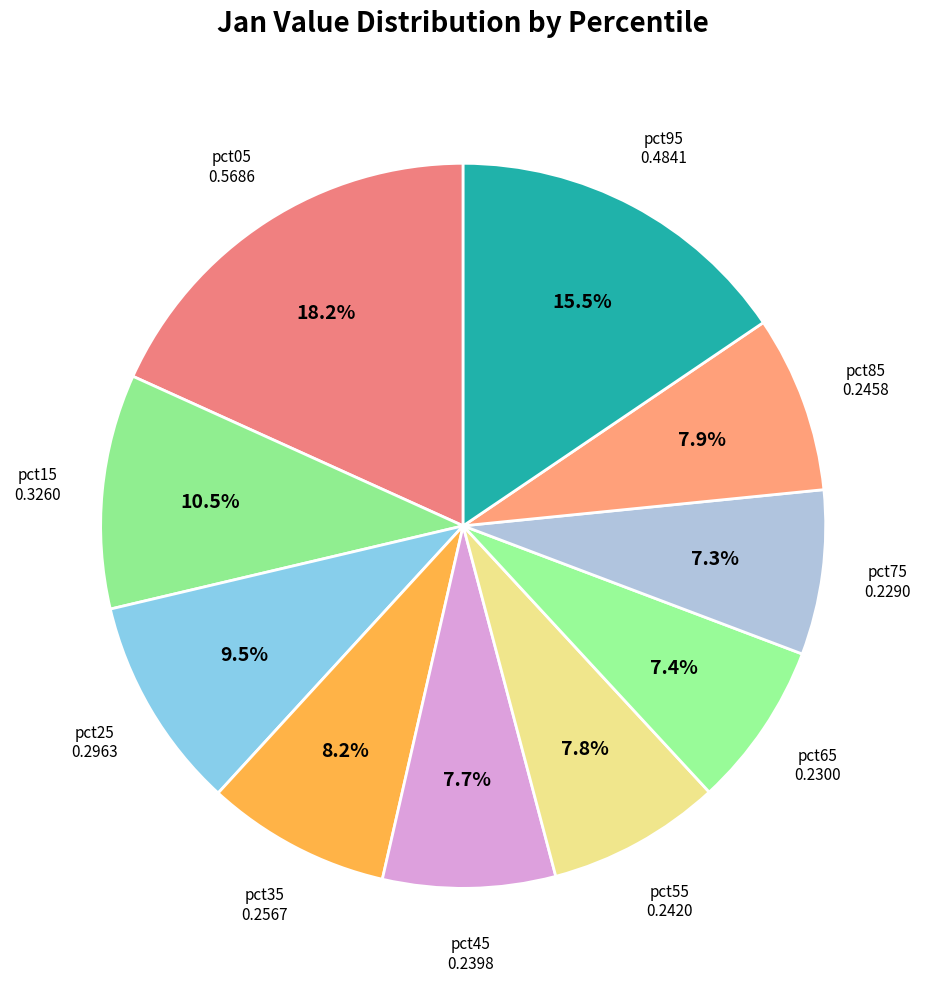

How many segments does this pie chart have?

10